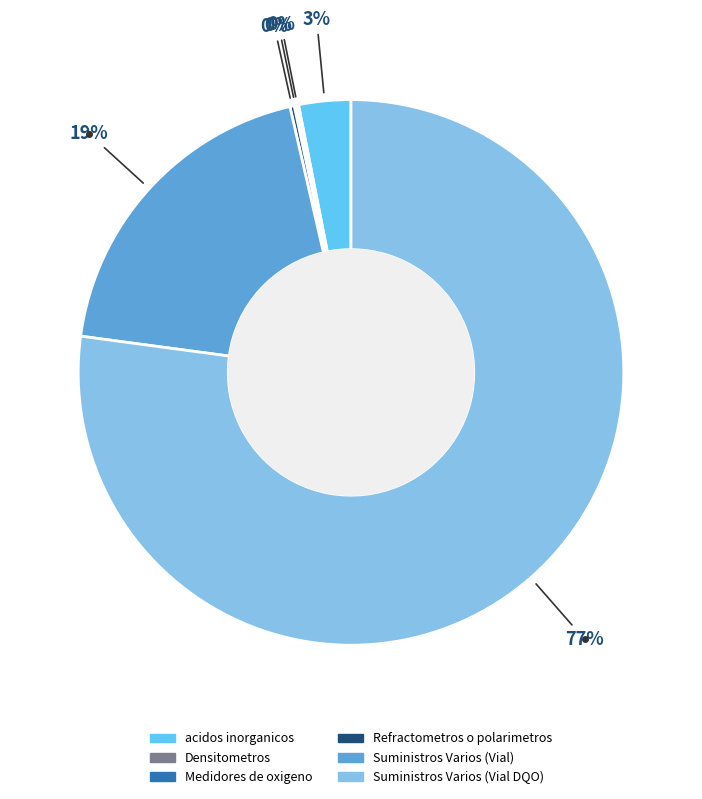

The acidos inorganicos slice represents 3% of the pie. True or false?

True